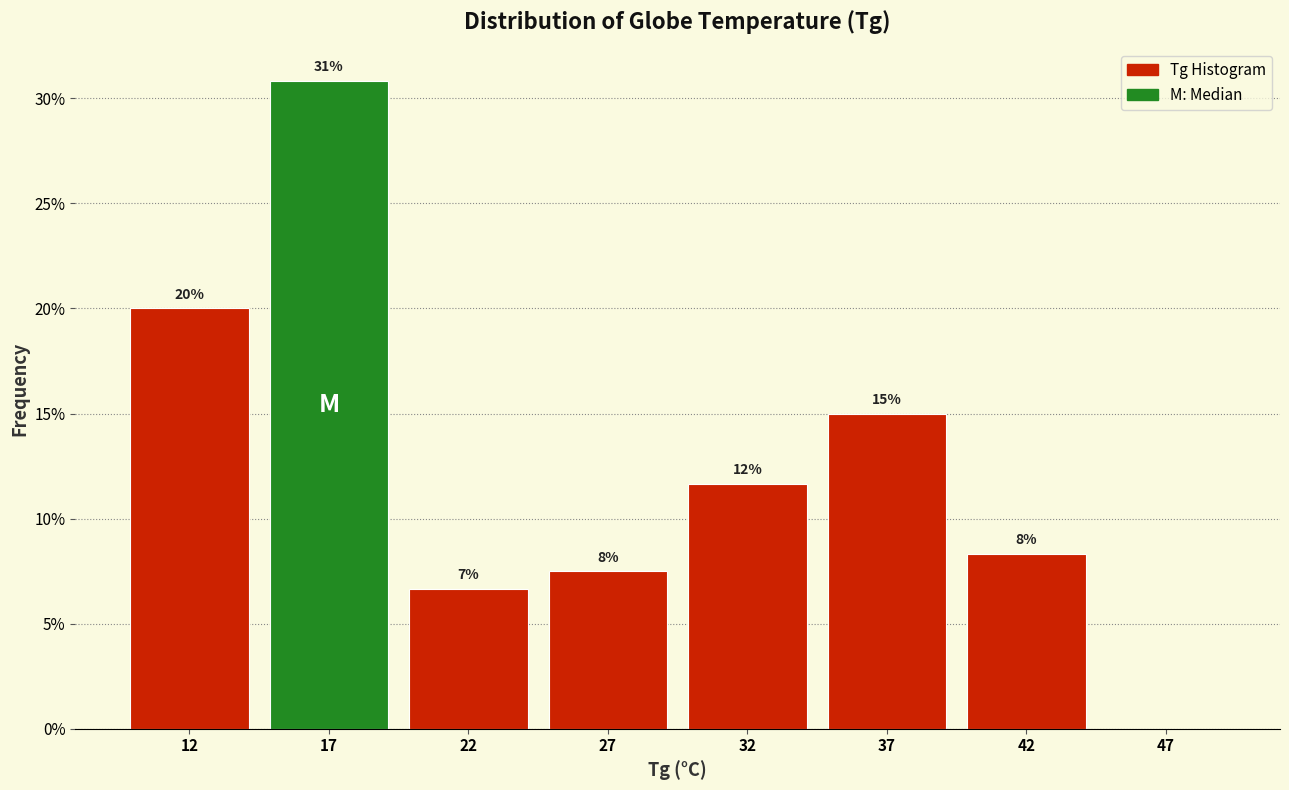

Are the bars horizontal?

No